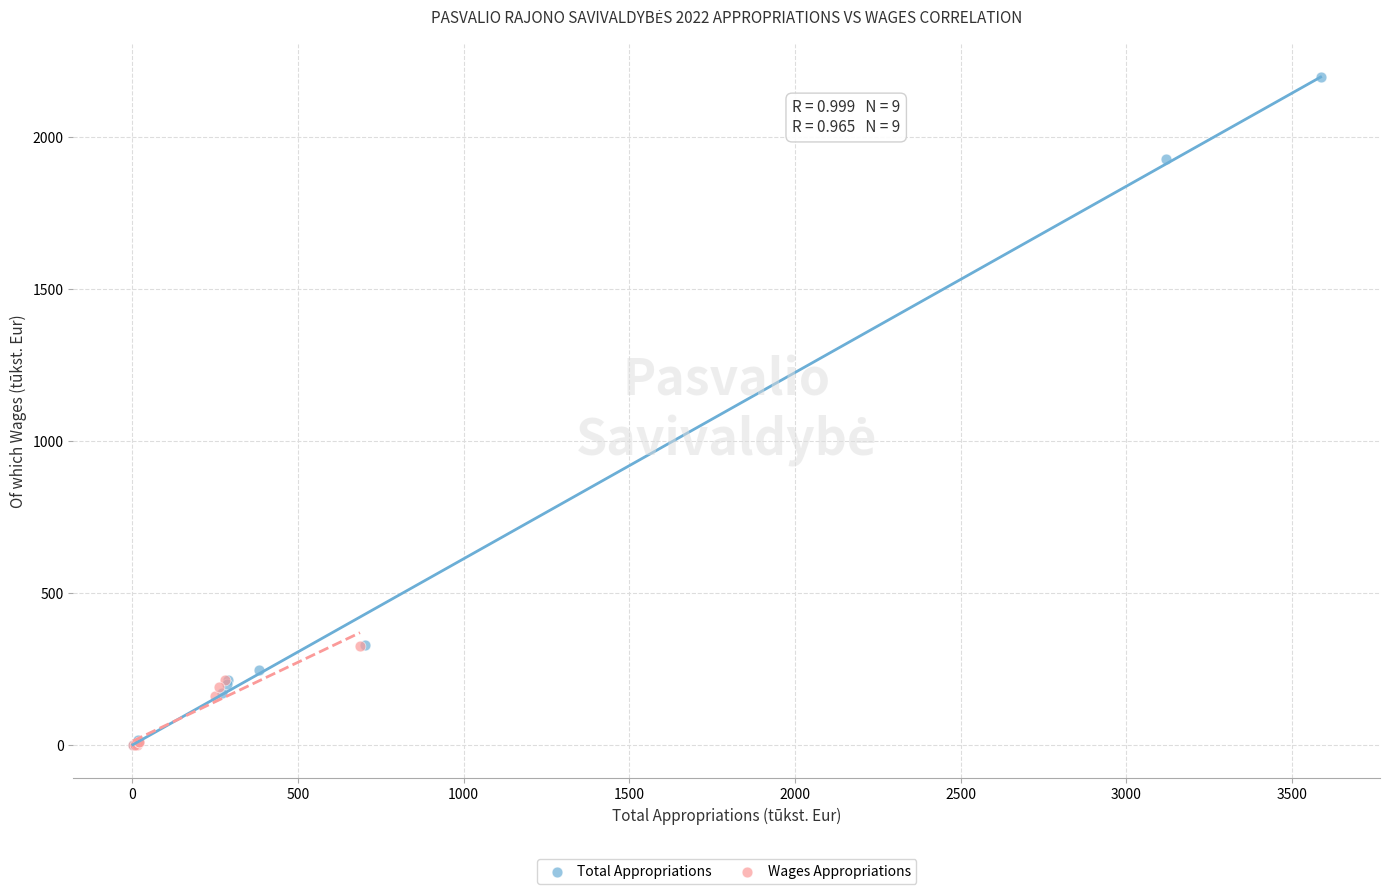

Which series has the widest spread of Y values?

Total Appropriations